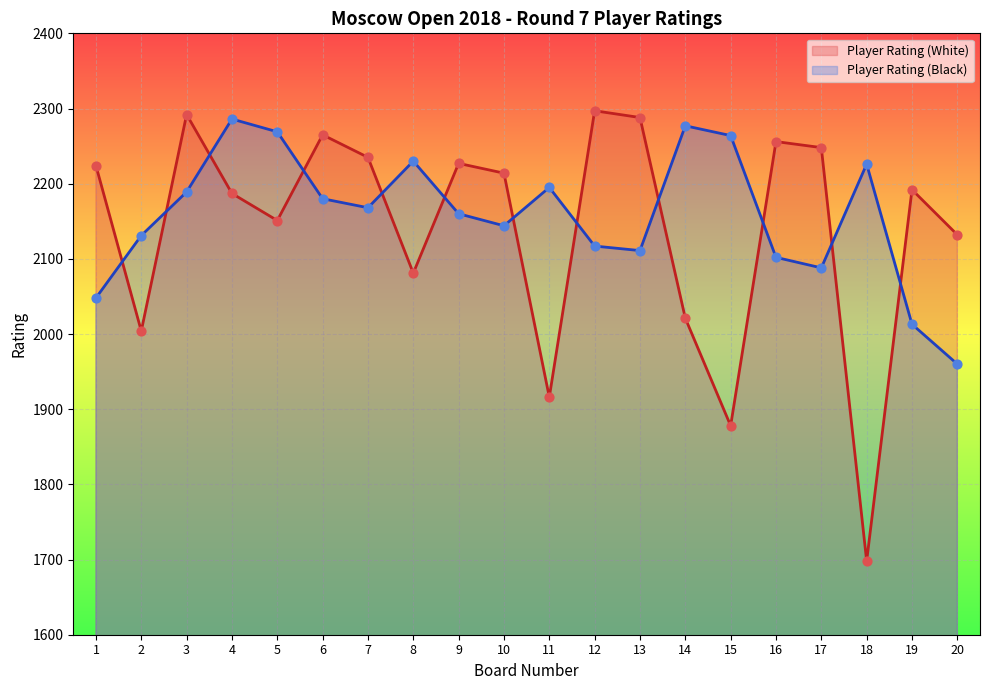

What is the total value across all series at 16?

4358